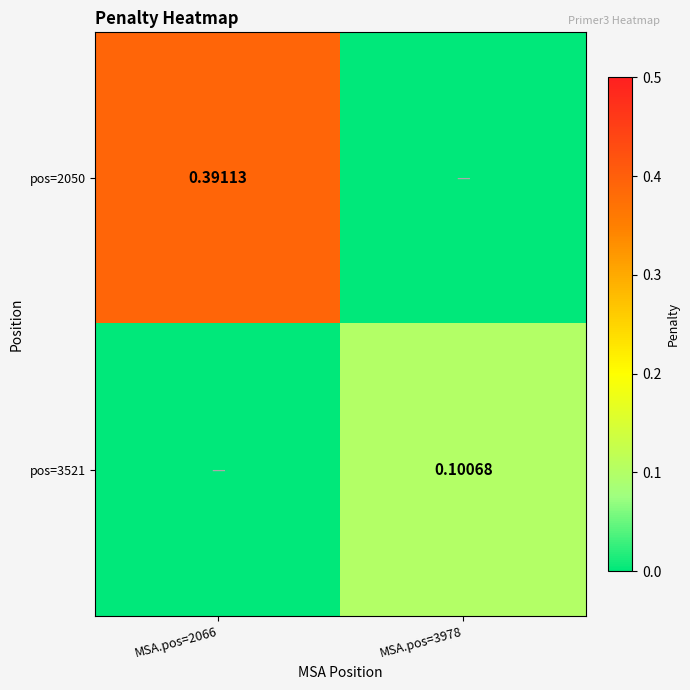

How many values in pos=2050 are above zero?

1